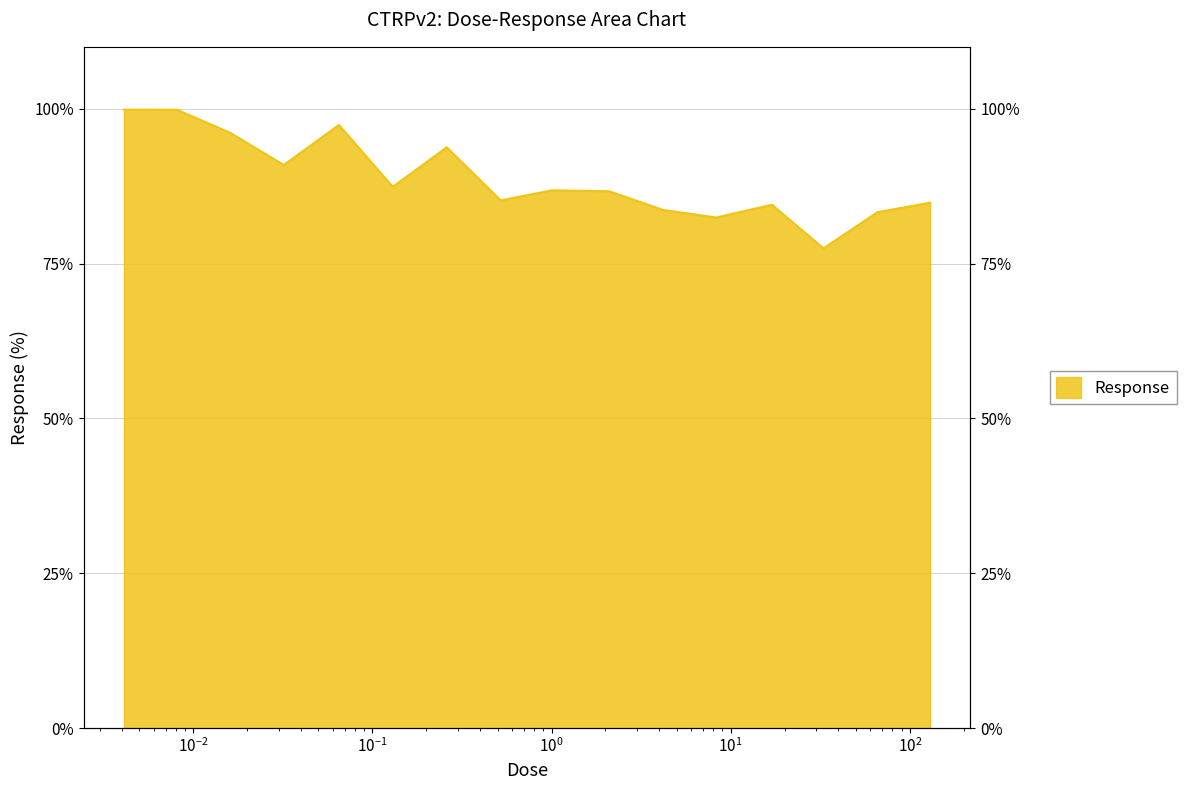

How many lines are shown in the chart?

1